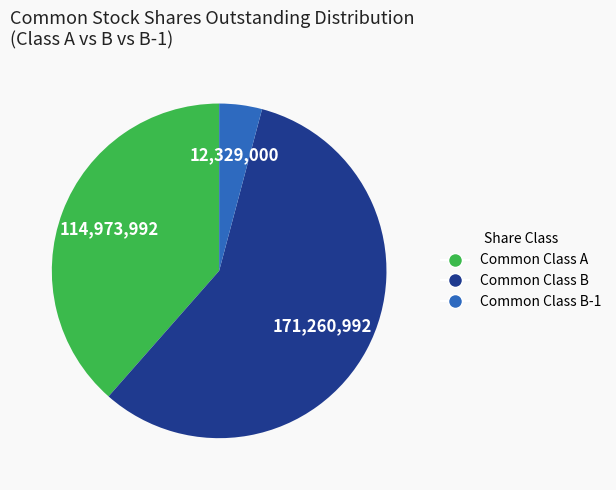

Is there any slice that represents more than half of the pie?

Yes